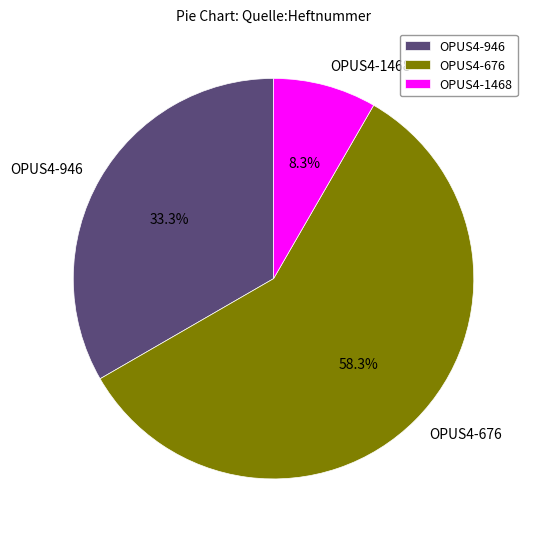

Is there a majority slice in this chart?

Yes